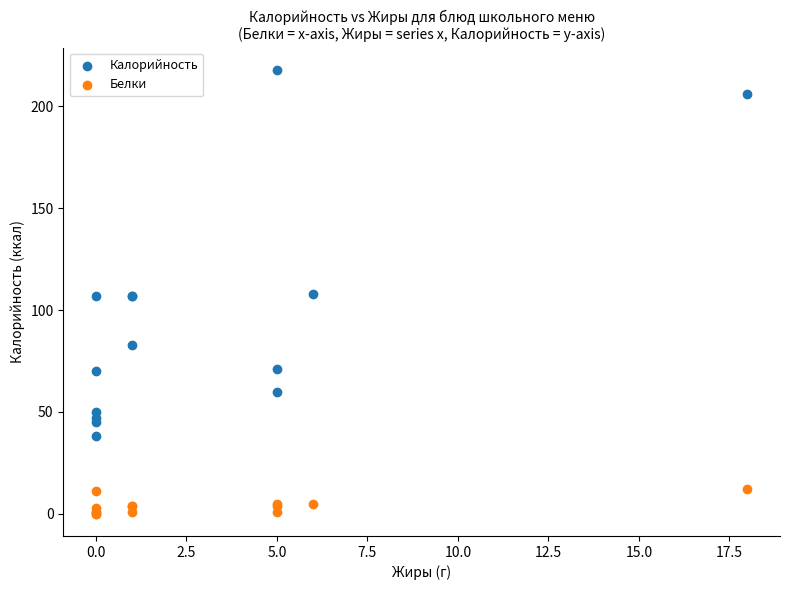

Which series reaches the maximum Y coordinate?

Калорийность